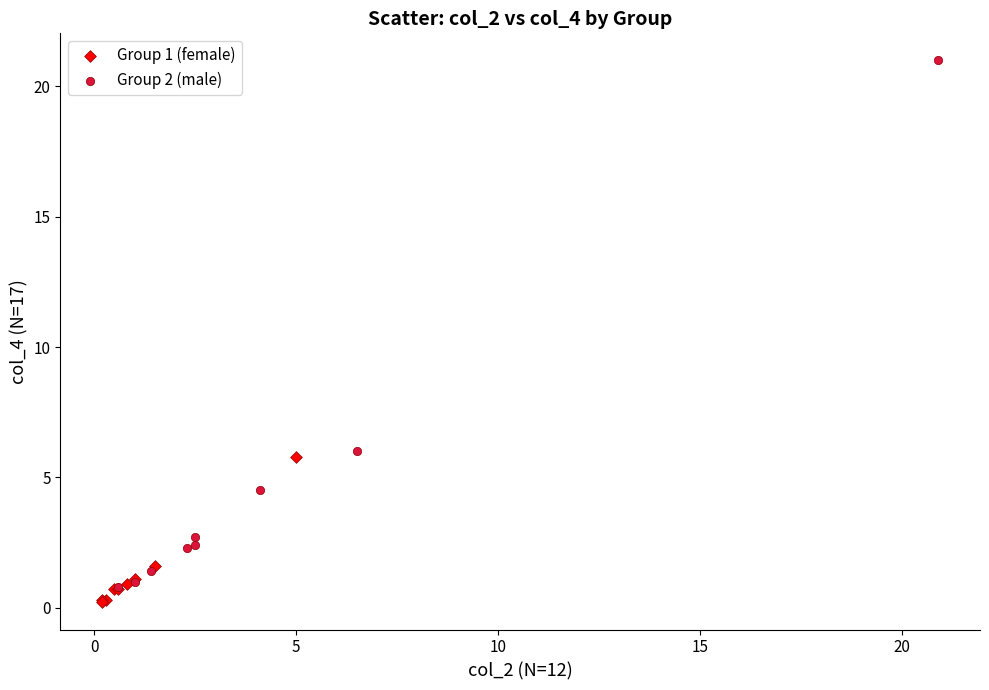

Which series has the largest Y range (max minus min)?

Group 2 (male)